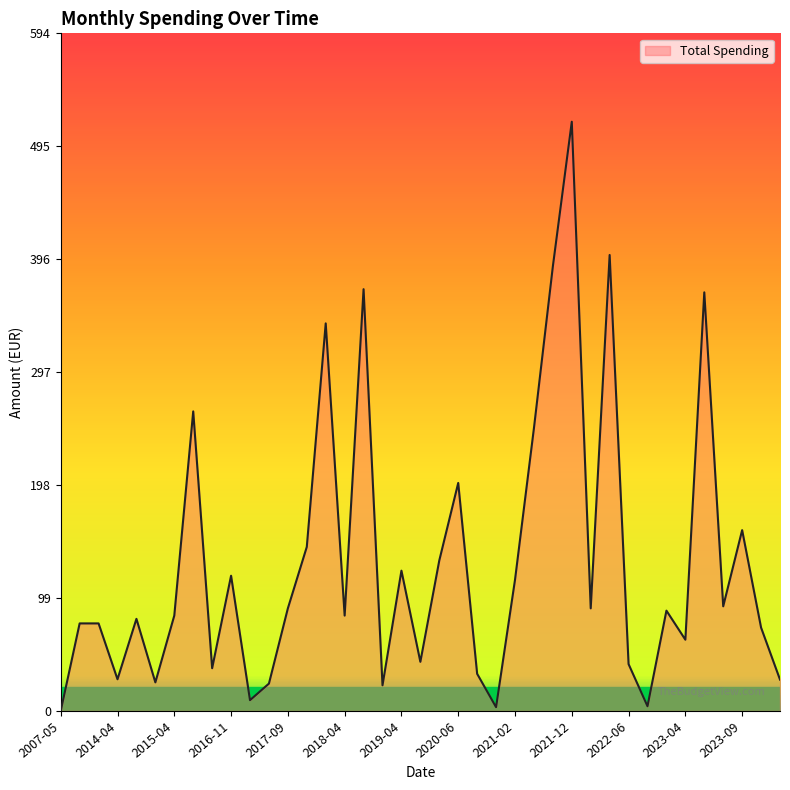

Rank the categories by value from lowest to highest.

2007-05, 2021-01, 2022-09, 2017-03, 2018-07, 2017-03, 2015-01, 2023-12, 2014-04, 2020-10, 2016-07, 2022-06, 2019-09, 2023-04, 2023-11, 2014-01, 2014-01, 2014-09, 2015-04, 2018-04, 2022-12, 2017-09, 2022-03, 2023-07, 2021-02, 2016-11, 2019-04, 2020-01, 2018-01, 2023-09, 2020-06, 2021-05, 2015-09, 2018-01, 2023-04, 2018-05, 2021-07, 2022-05, 2021-12